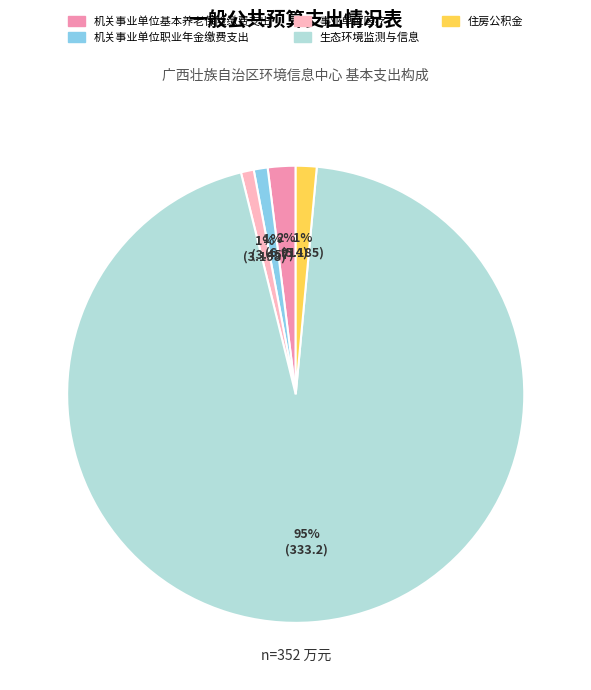

To the nearest percent, what is the average slice percentage?

20%